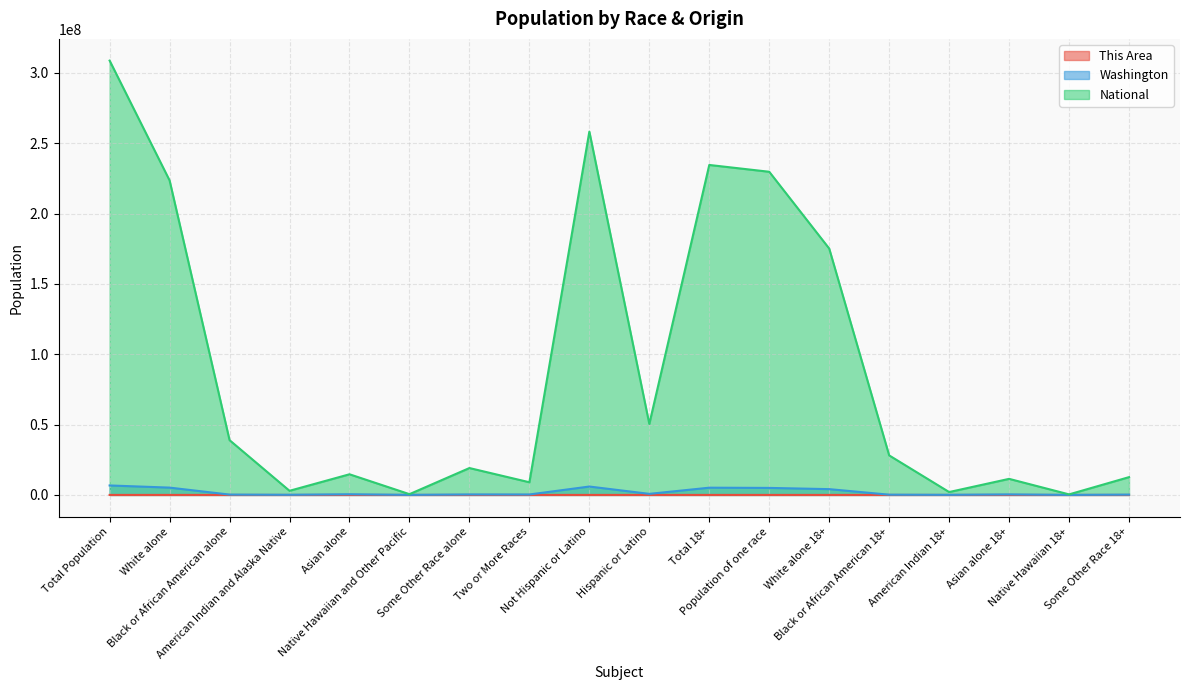

The Washington series shows 6724540 at Total Population. True or false?

True